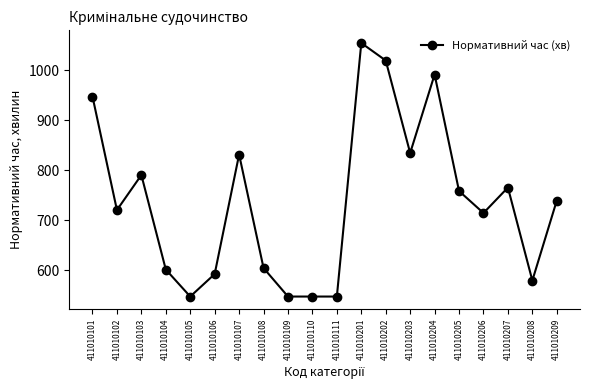

Which category has the highest value across all series?

411010201